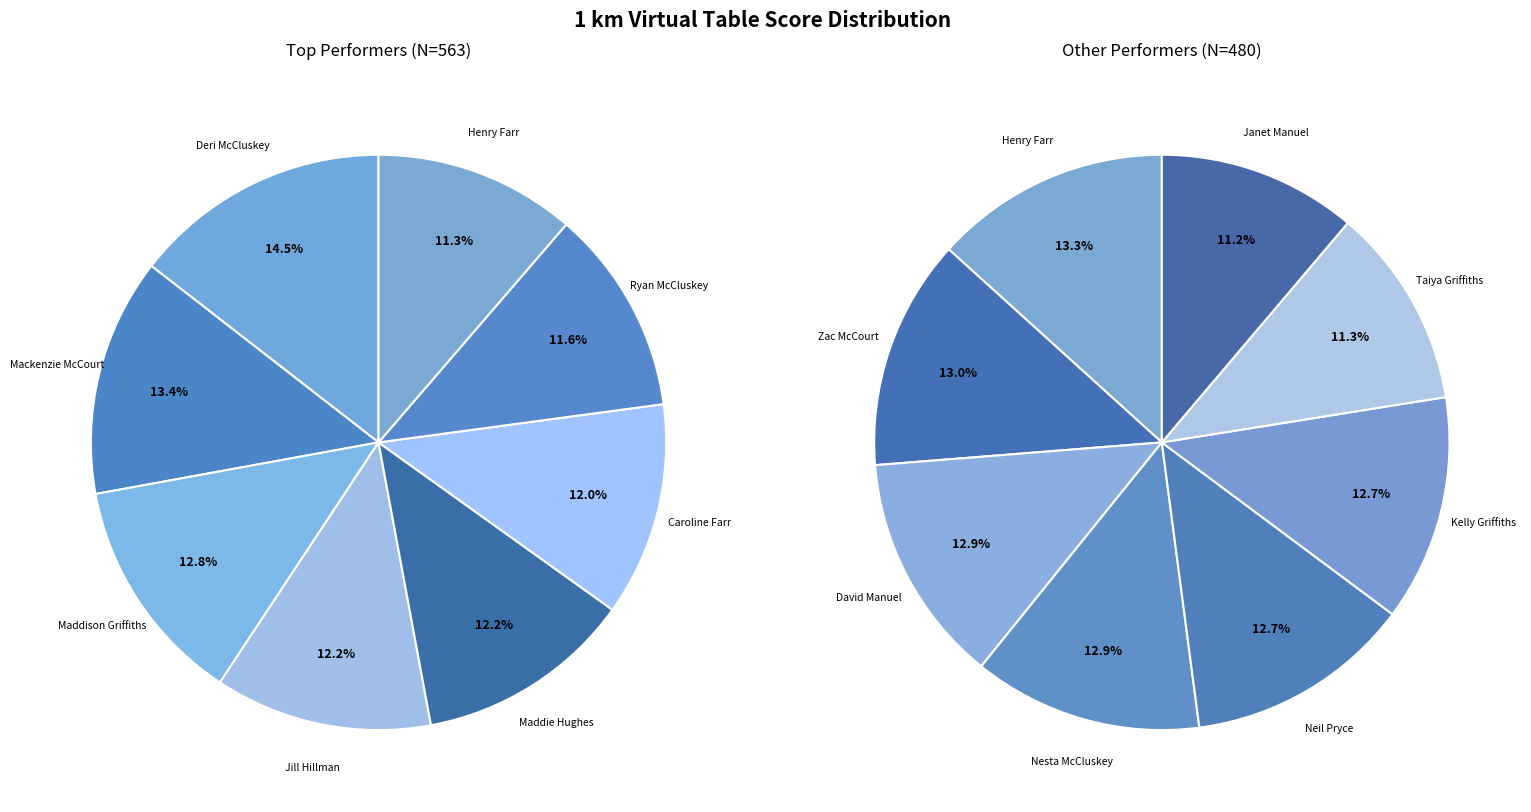

Rank the categories by value from lowest to highest.

Janet Manuel, Taiya Griffiths, Kelly Griffiths, Neil Pryce, Nesta McCluskey, David Manuel, Zac McCourt, Henry Farr, Ryan McCluskey, Caroline Farr, Maddie Hughes, Jill Hillman, Maddison Griffiths, Mackenzie McCourt, Deri McCluskey